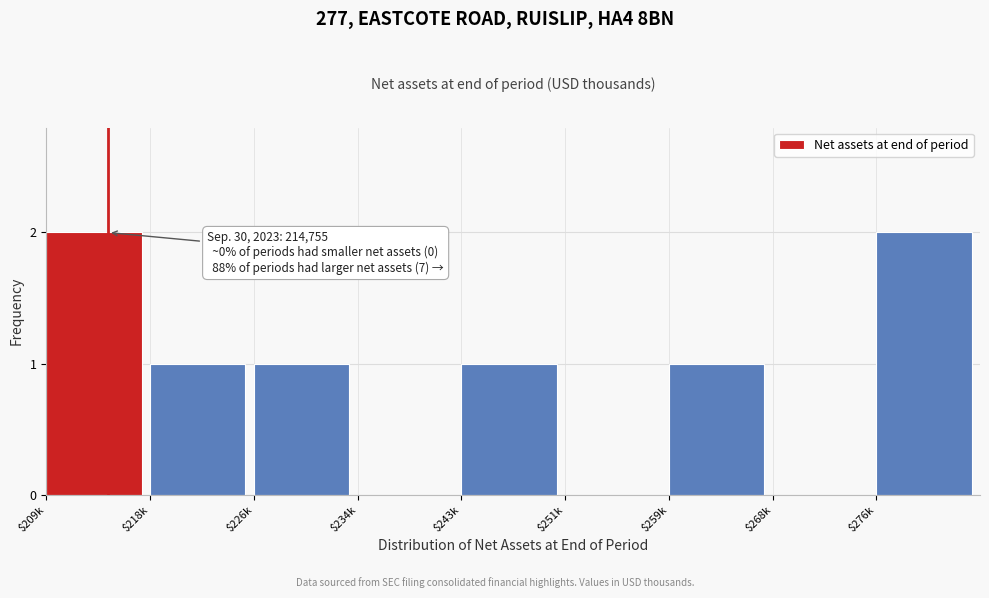

What is the sum of all values?

8